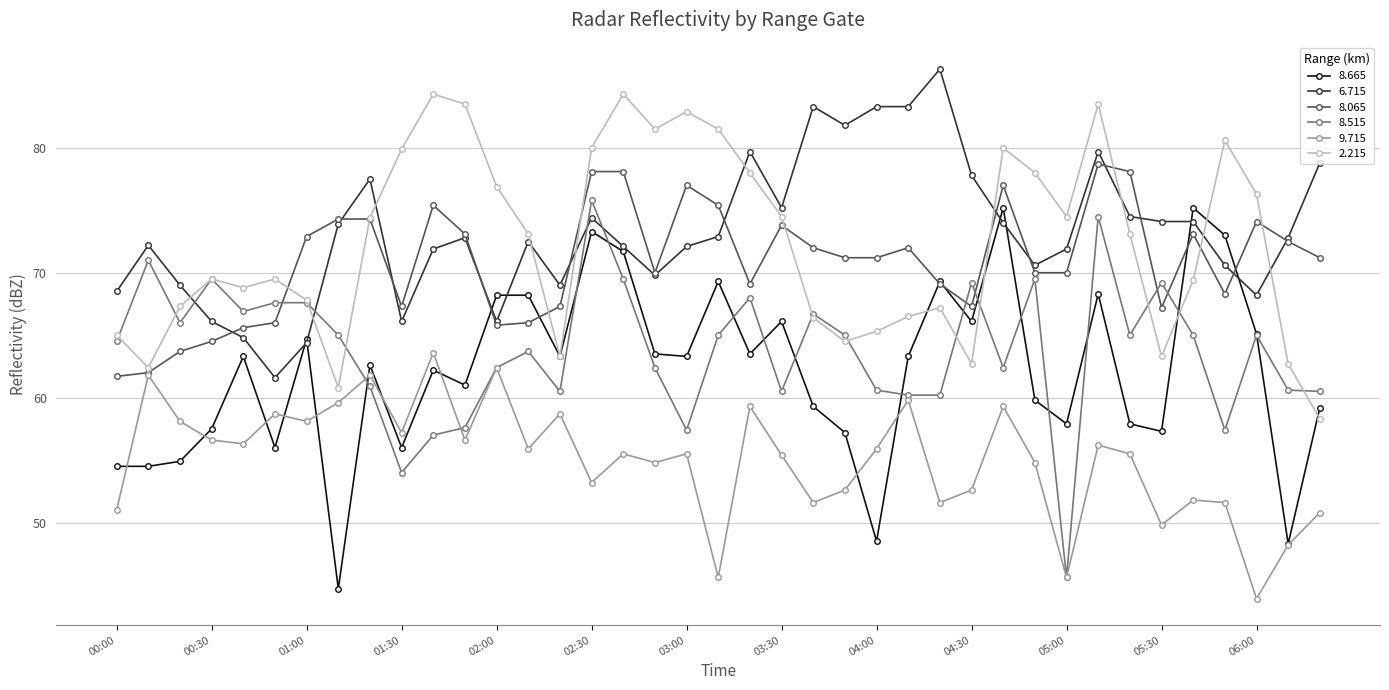

What is the value of the 6.715 point at the 35th from the left?

74.1